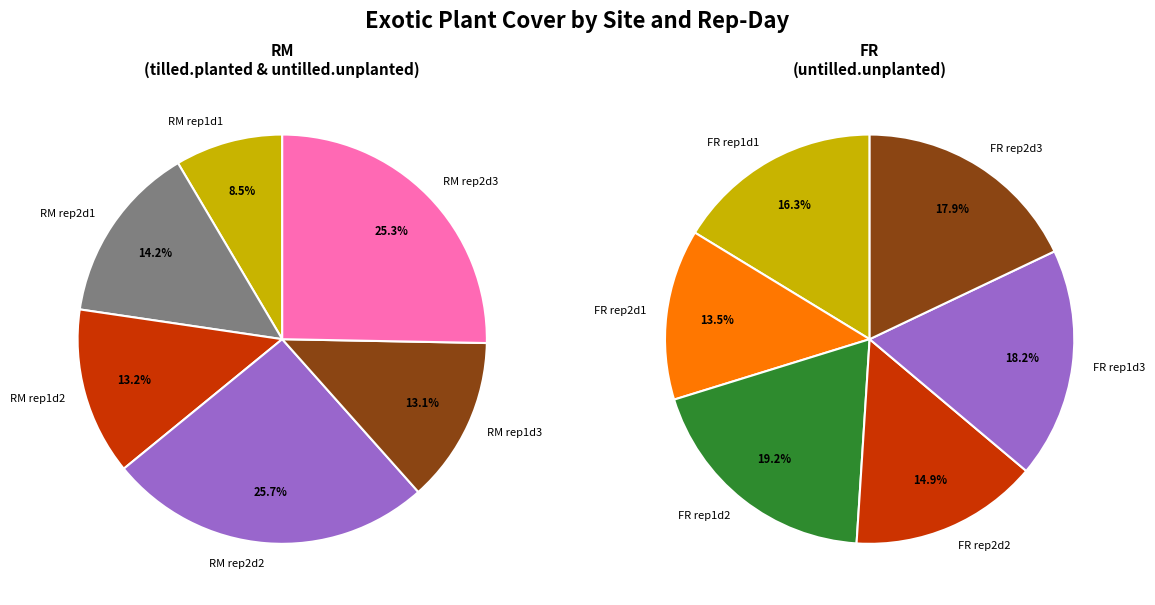

Rank the series by their average value, from highest to lowest.

FR, RM